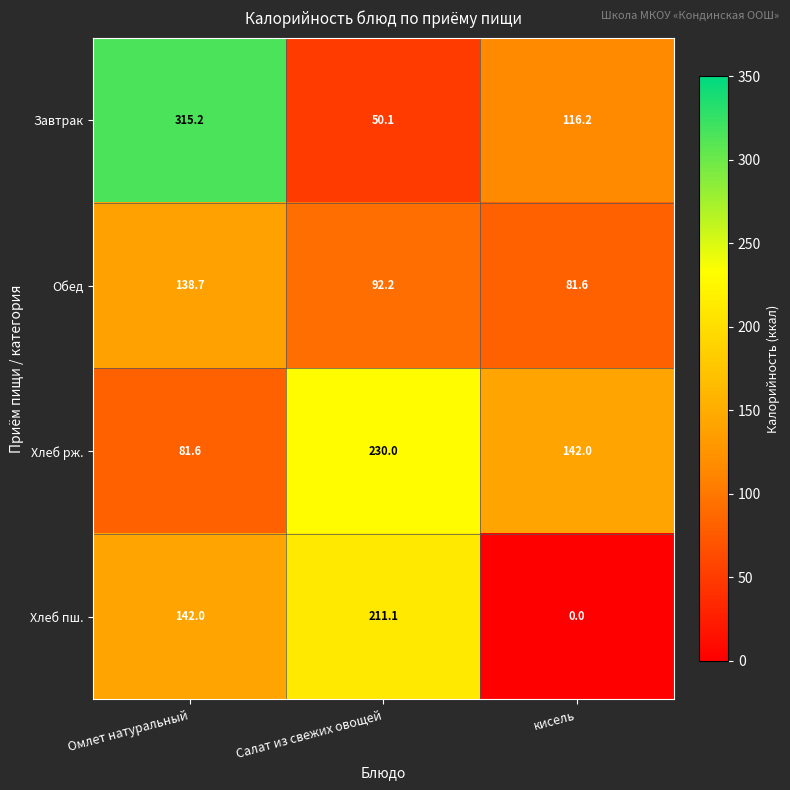

Reading right to left, extract all data points from this chart.

Завтрак: 116.2	50.1	315.2
Обед: 81.6	92.2	138.7
Хлеб рж.: 142.0	230.0	81.6
Хлеб пш.: 0.0	211.1	142.0